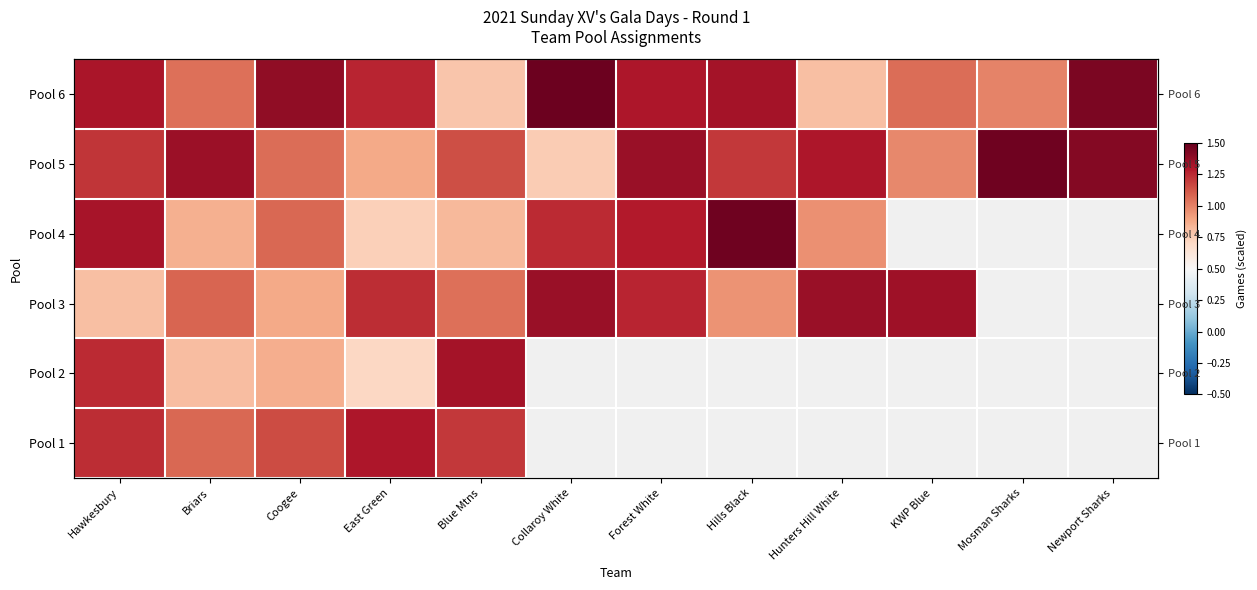

At how many categories does at least one series exceed 0?

12